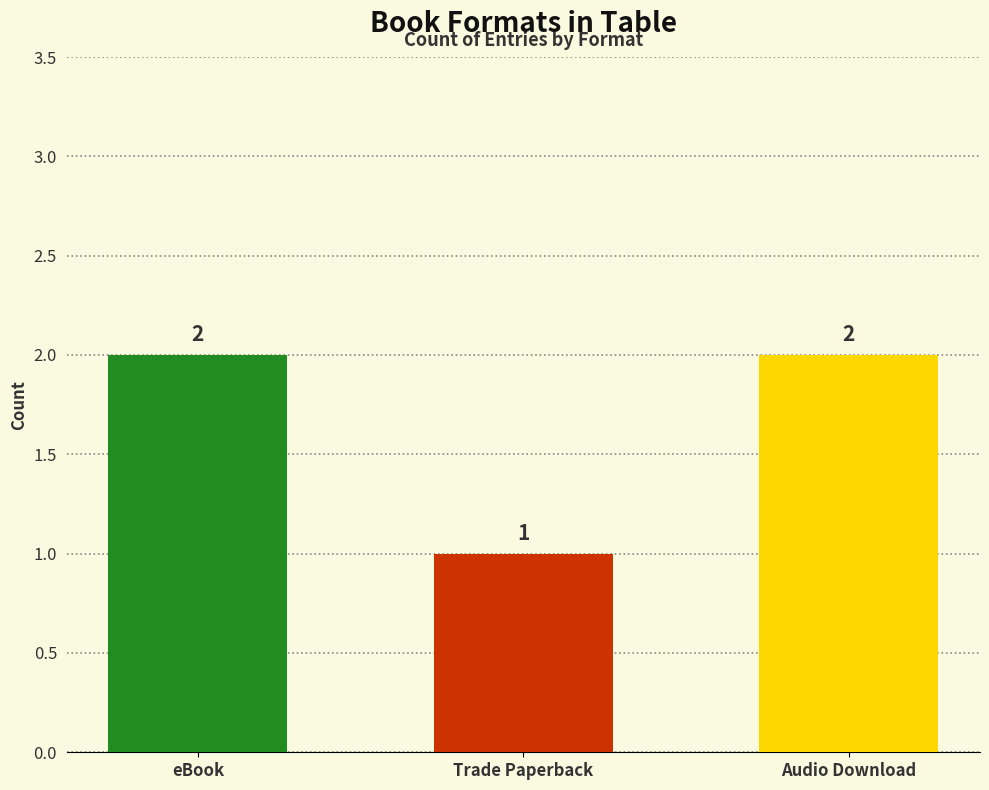

The chart shows a value of 0 at Trade Paperback. True or false?

False